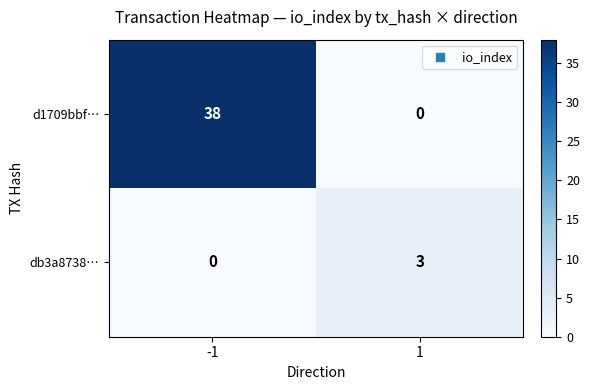

What is the difference between the maximum and minimum values in the d1709bbf… series?

38